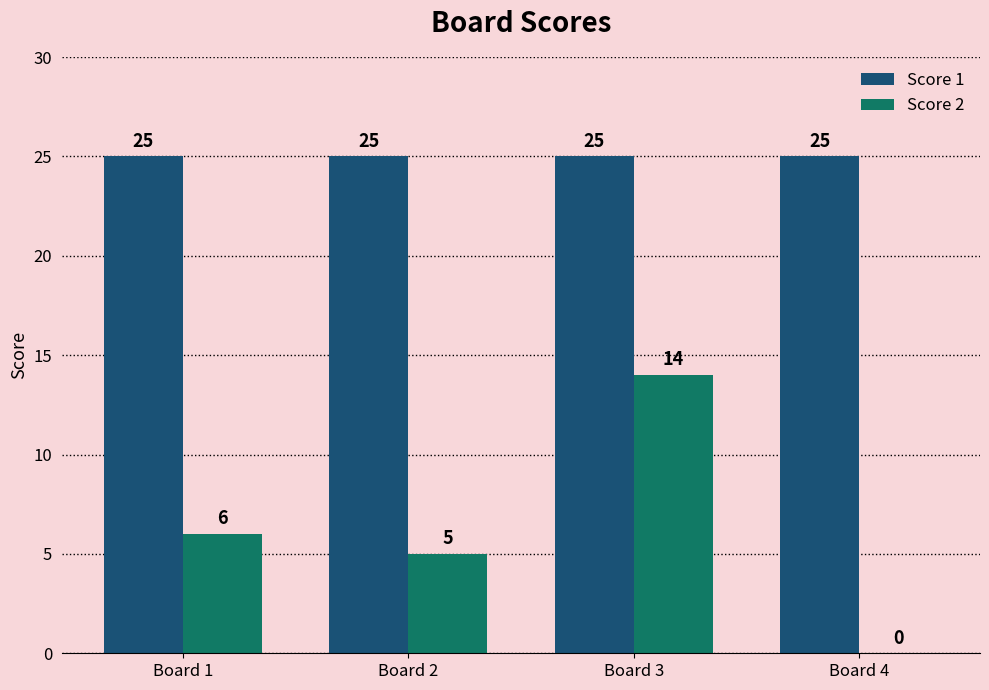

True or false: Score 2 has a value of 5 at Board 2.

True